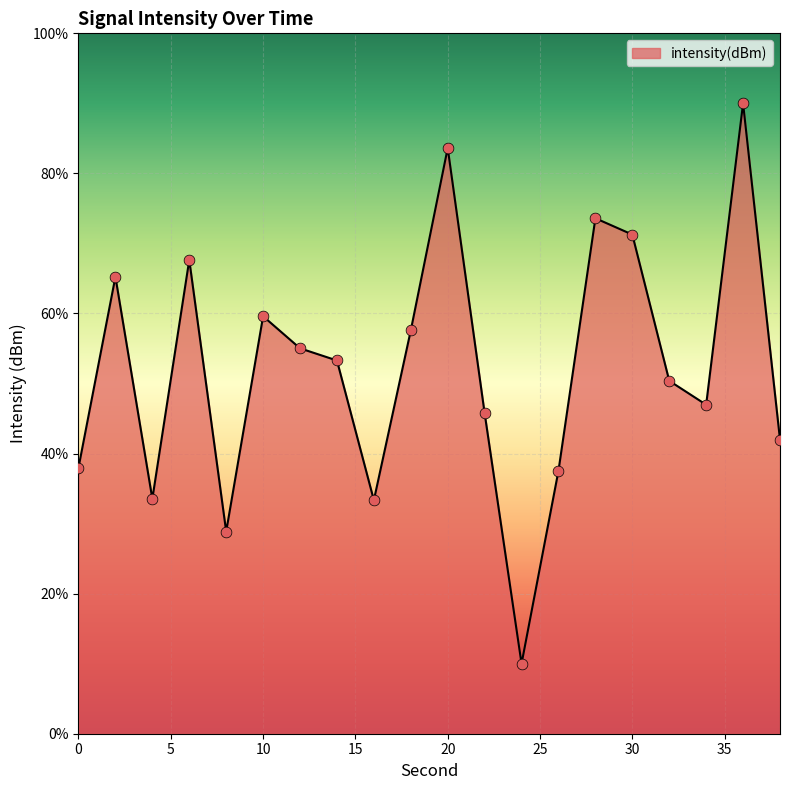

What is the minimum value shown in the chart?

10.0